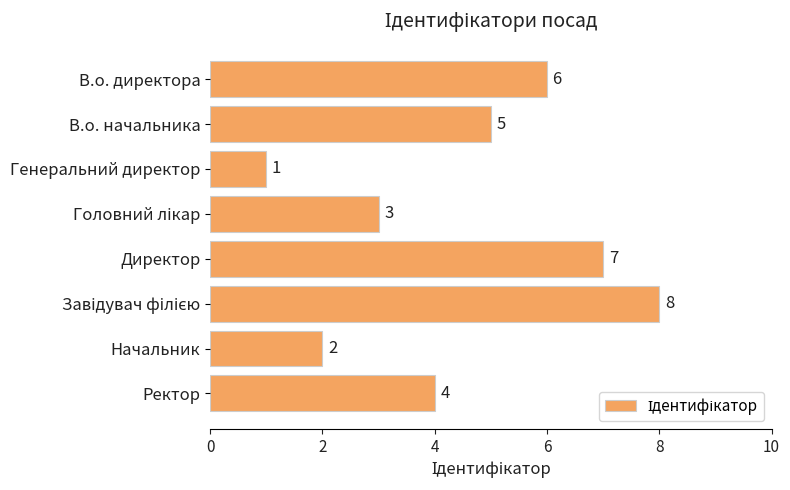

What is the sum of all values?

36